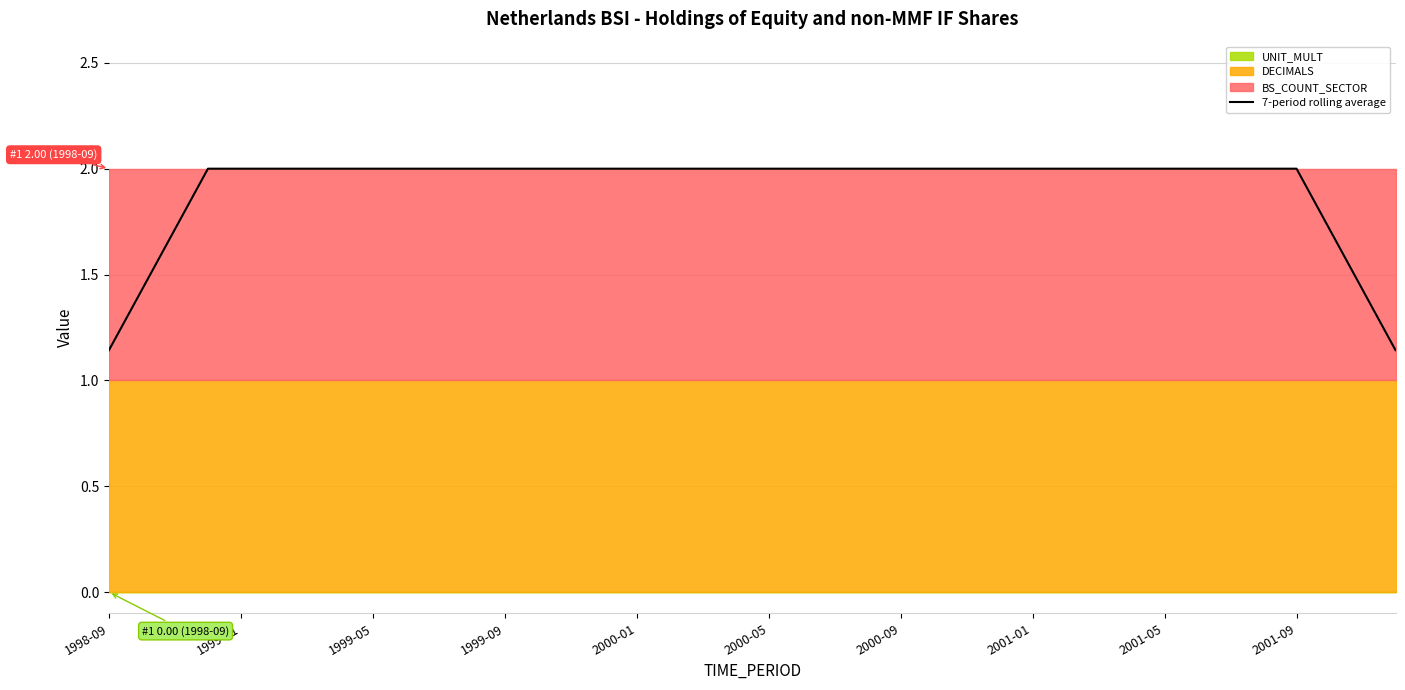

What is the greatest value displayed?

2.0